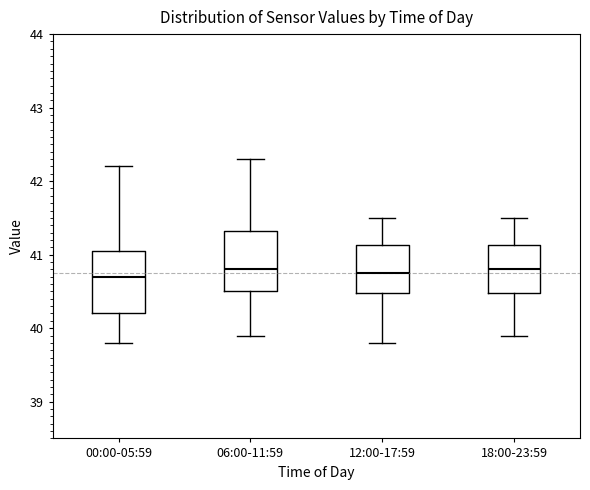

Where is the upper edge of the box for 18:00-23:59 on the y-axis? The values are not printed on the chart, so give them approximately, as read against the axis.

41.1